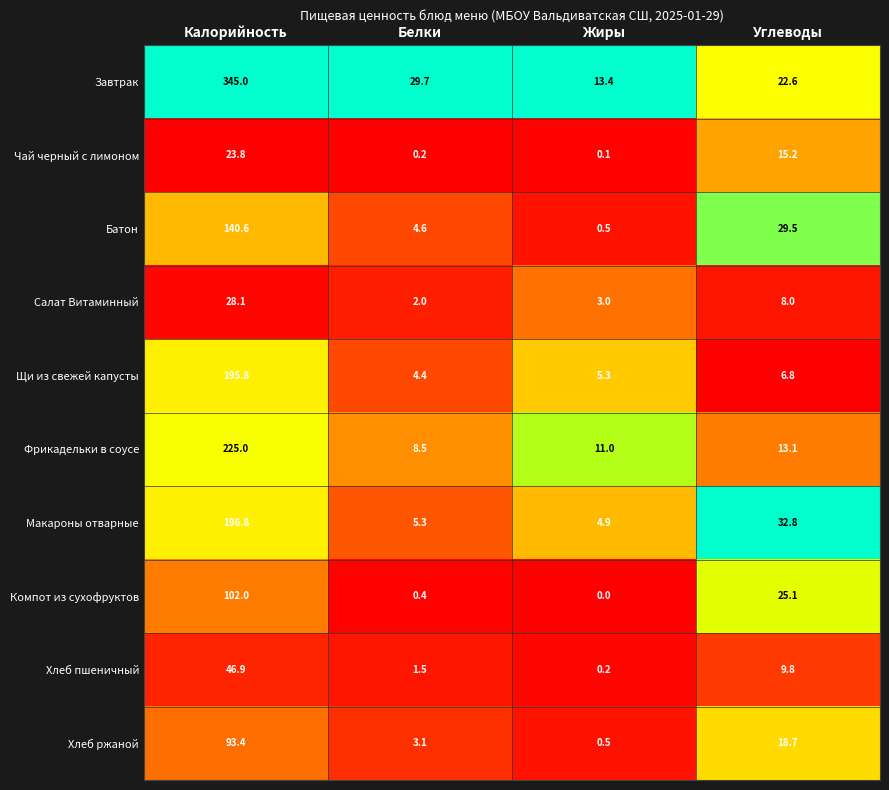

Rank the series by their maximum value, from lowest to highest.

Чай черный с лимоном, Салат Витаминный, Хлеб пшеничный, Хлеб ржаной, Компот из сухофруктов, Батон, Щи из свежей капусты, Макароны отварные, Фрикадельки в соусе, Завтрак